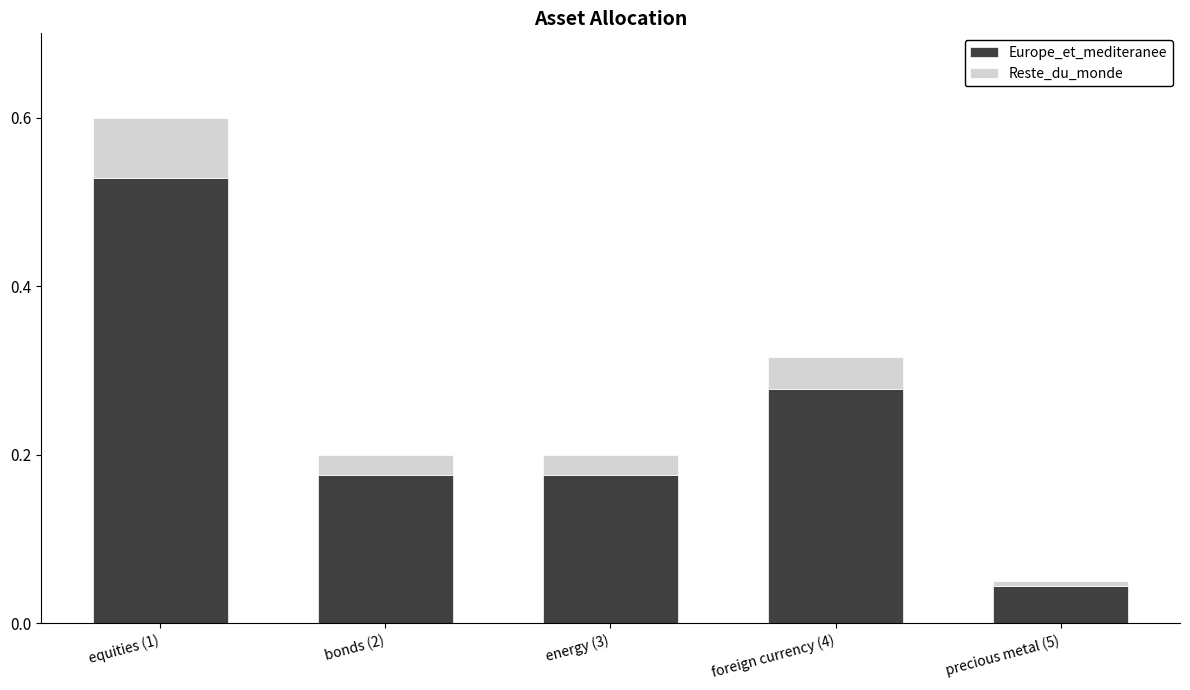

At which label does Europe_et_mediteranee reach its minimum?

precious metal (5)